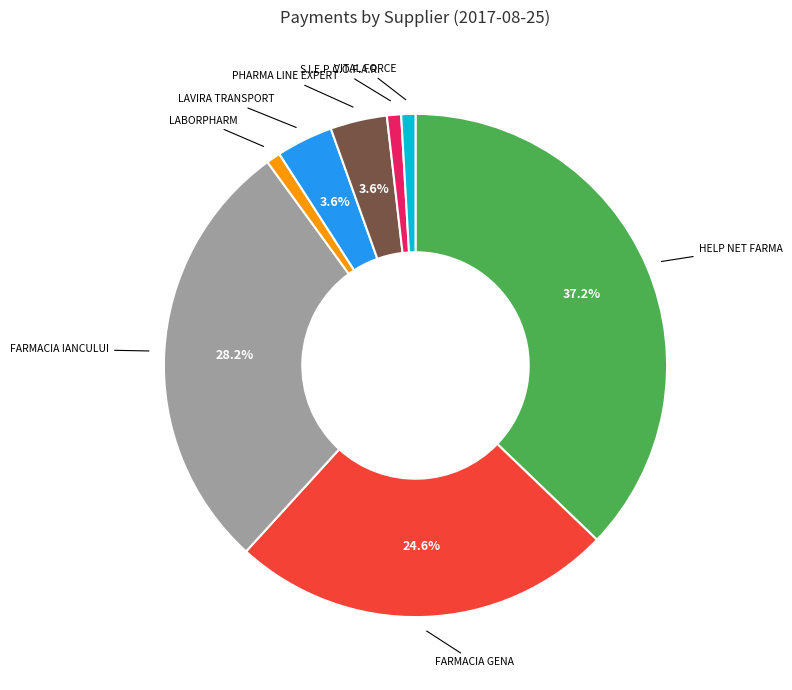

Does any single category account for the majority?

No